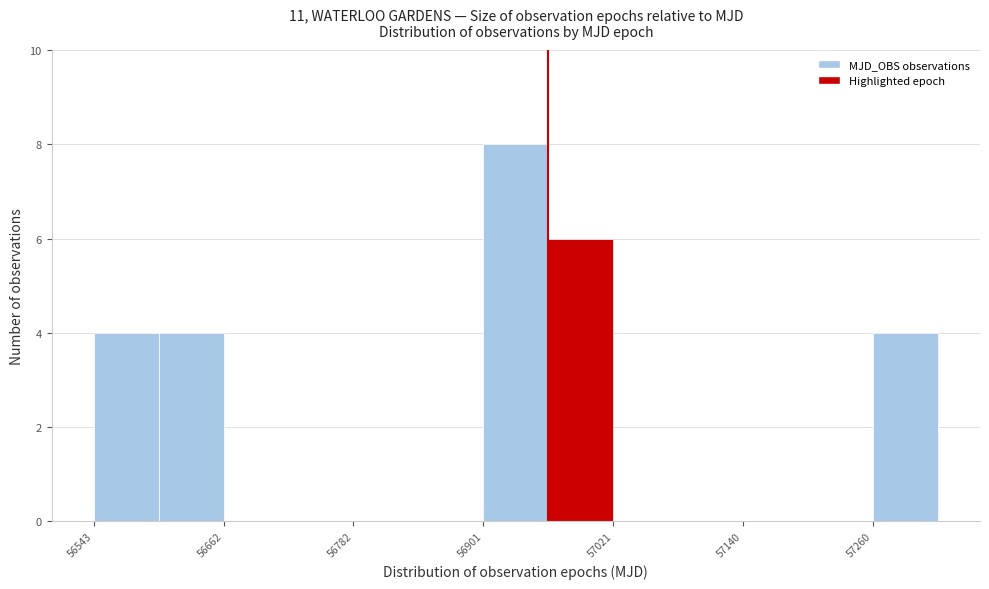

Read against the x-axis, roughly where is the centre of the tallest bar?

56940